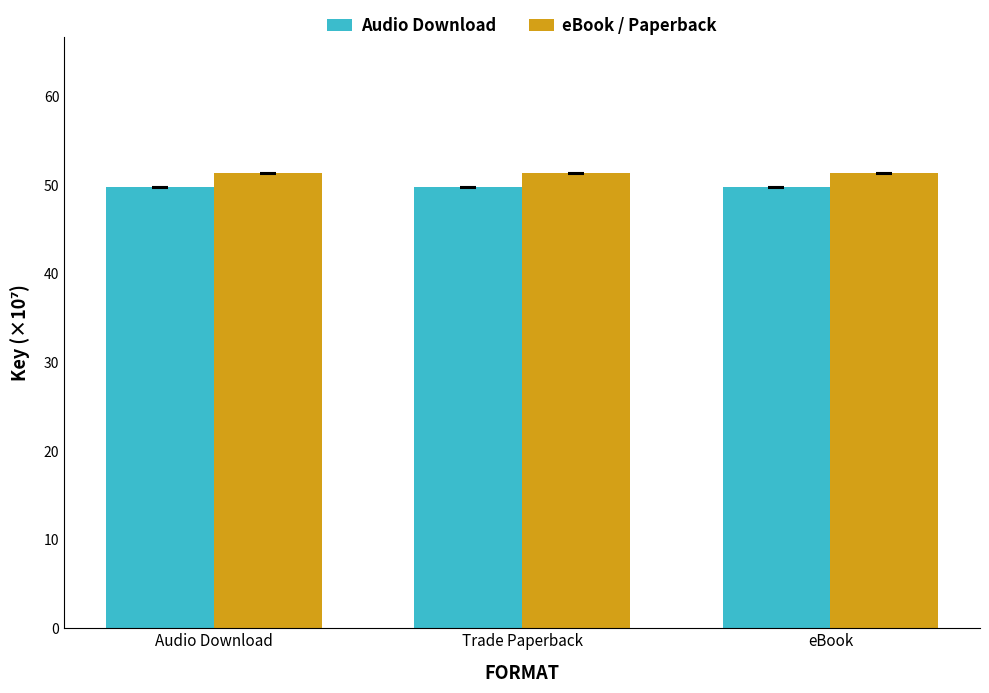

What is the sum of all eBook / Paperback values?

154.0